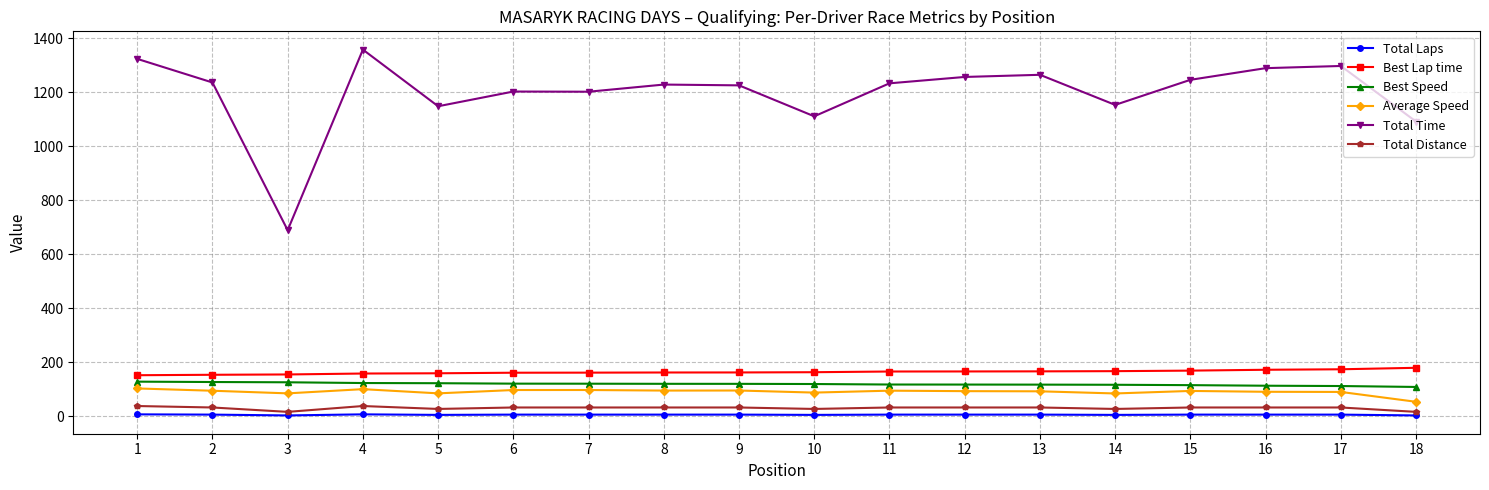

The Best Speed series shows 30.9 at 10. True or false?

False